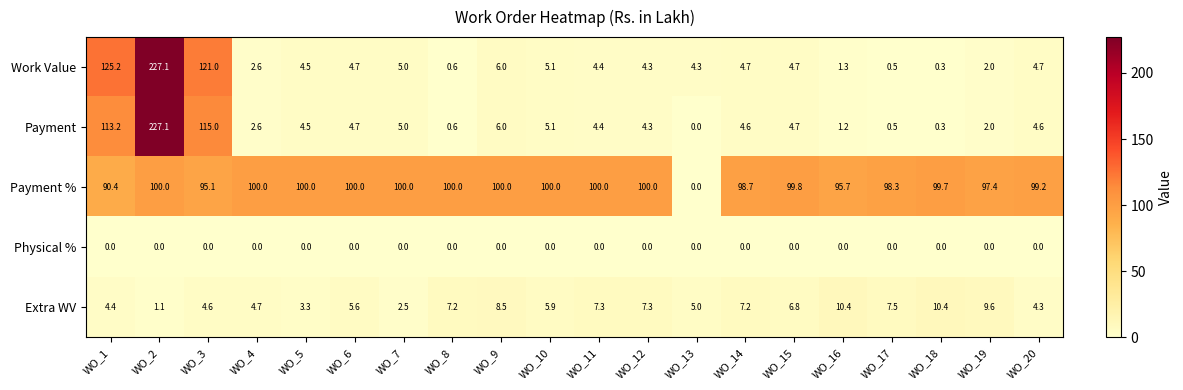

Which series has the widest spread of values?

Payment